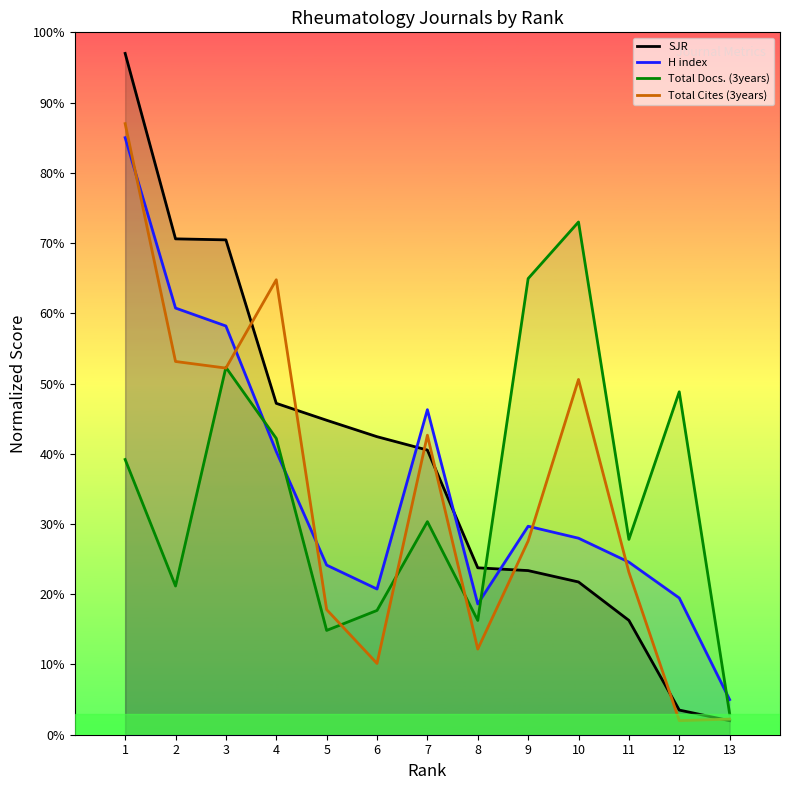

Count the number of categories in the chart.

13